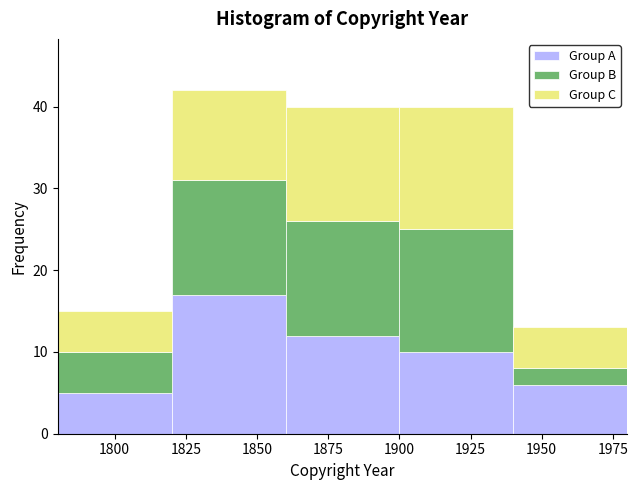

Reading left to right, list every stacked bar in this chart as the range it spans on the x-axis followed by its total height. The values are not printed on the chart, so give them approximately, as read against the axis.

1780 to 1820: 15
1820 to 1860: 42
1860 to 1900: 40
1900 to 1940: 40
1940 to 1980: 13